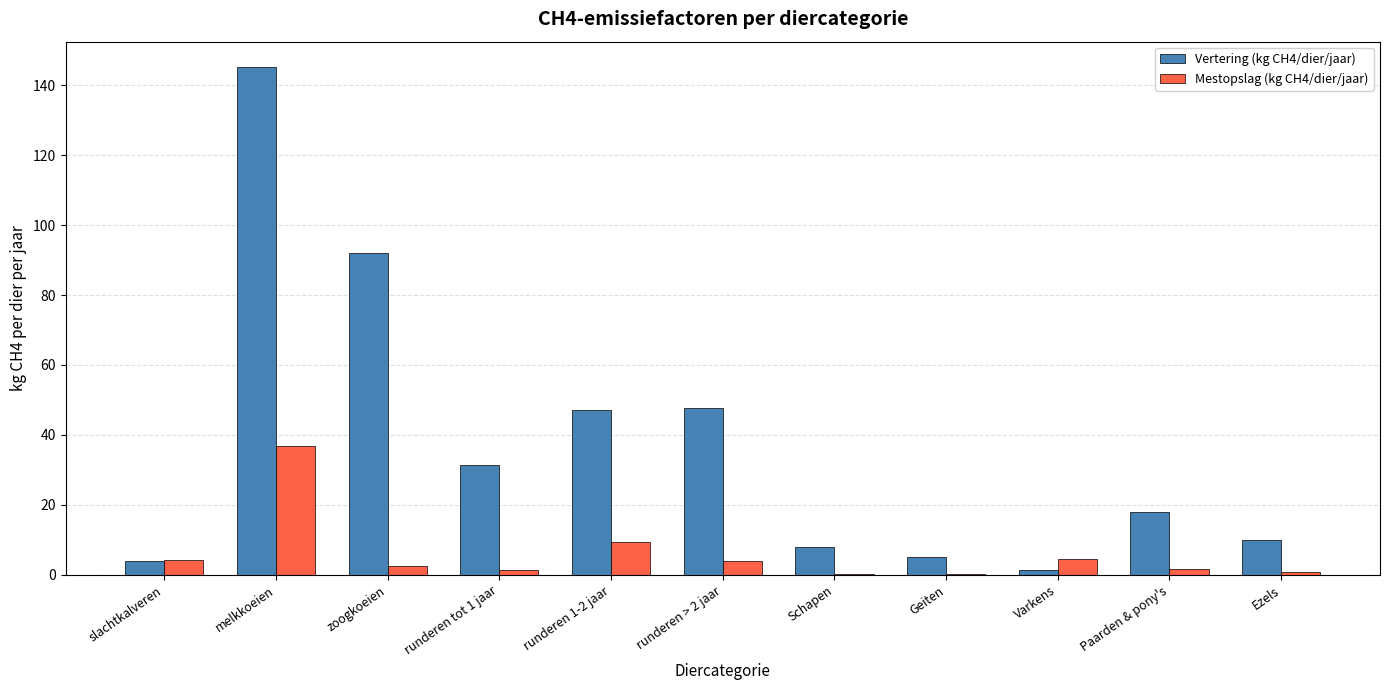

Is it true that Vertering (kg CH4/dier/jaar) equals 8.4 at Paarden & pony's?

False